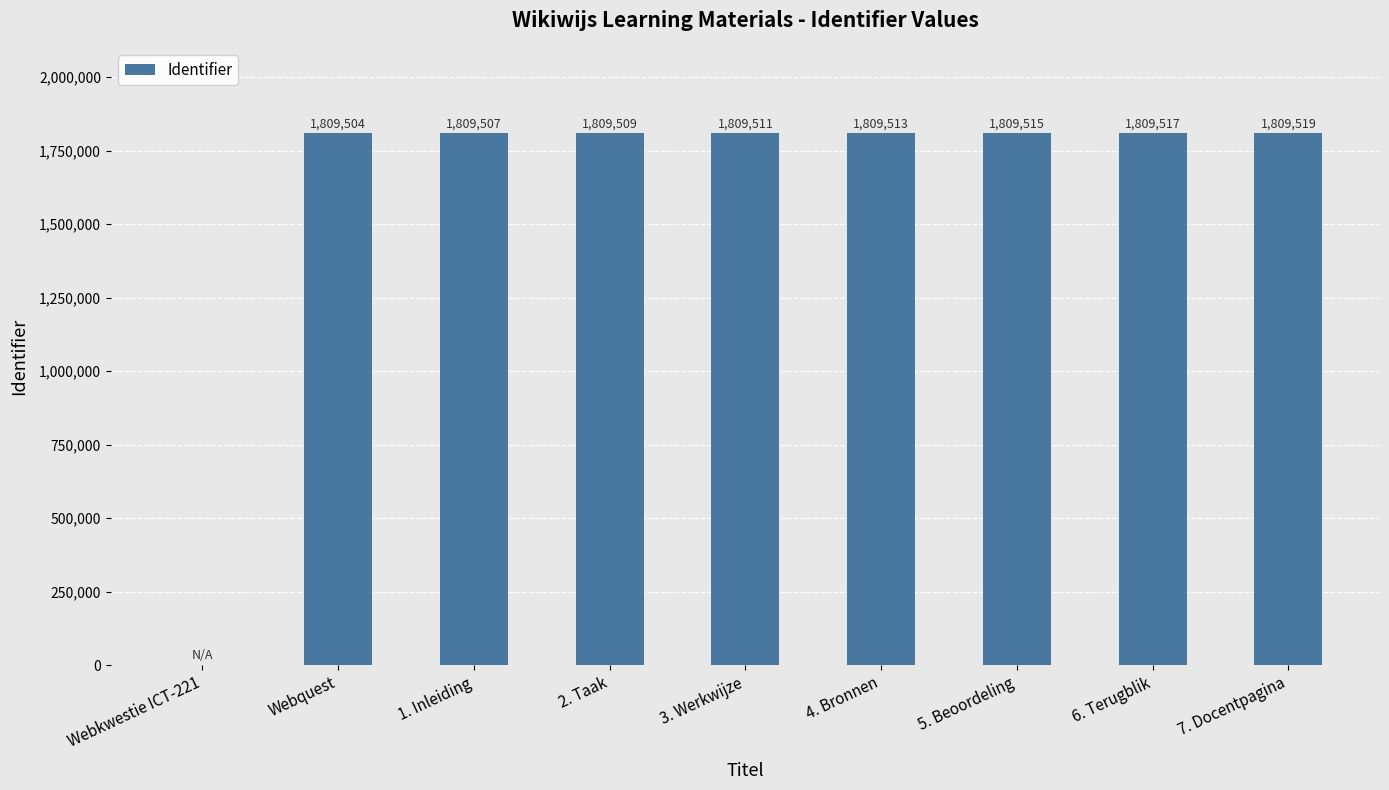

Which label corresponds to the largest value in the chart?

7. Docentpagina